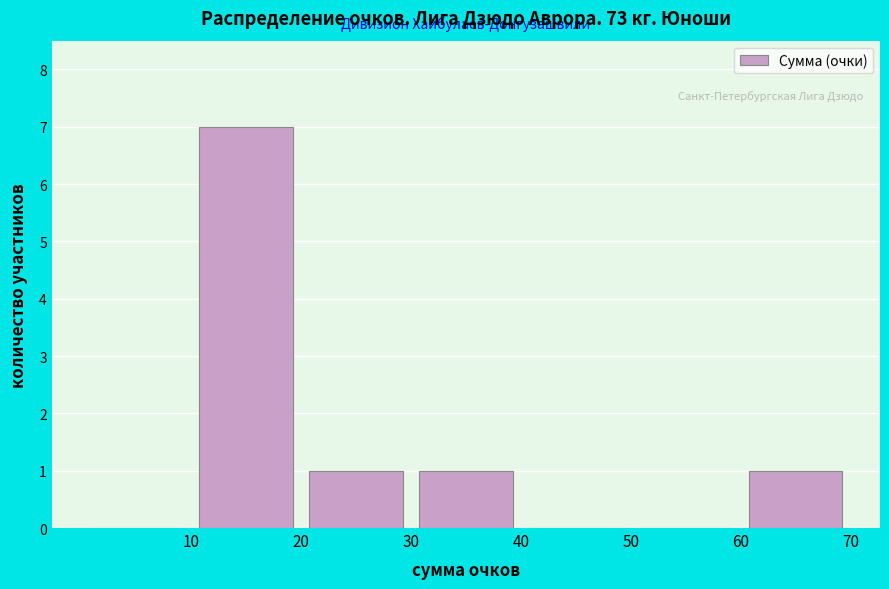

Over which range of the x-axis is the bar tallest?

10 to 20